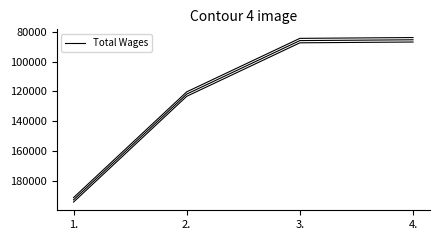

How many lines are shown in the chart?

1